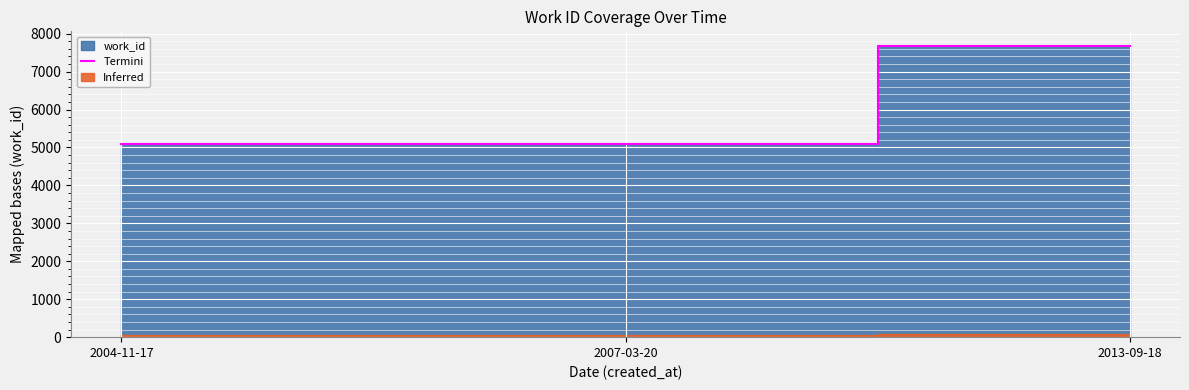

Where is the data nearest to the value 6382?

2004-11-17